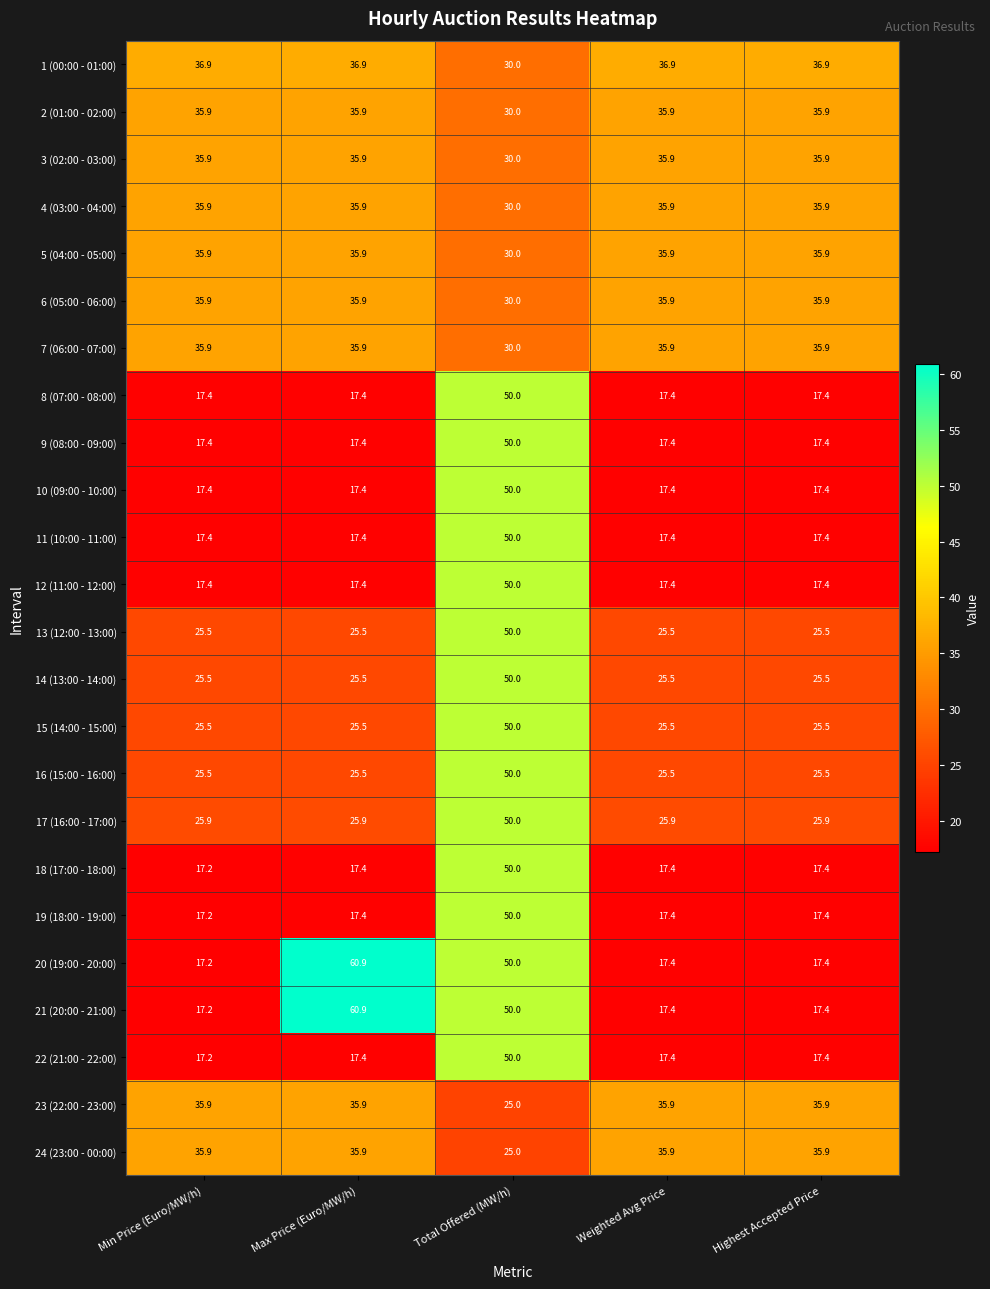

What is the sum of all 13 (12:00 - 13:00) values?

152.0